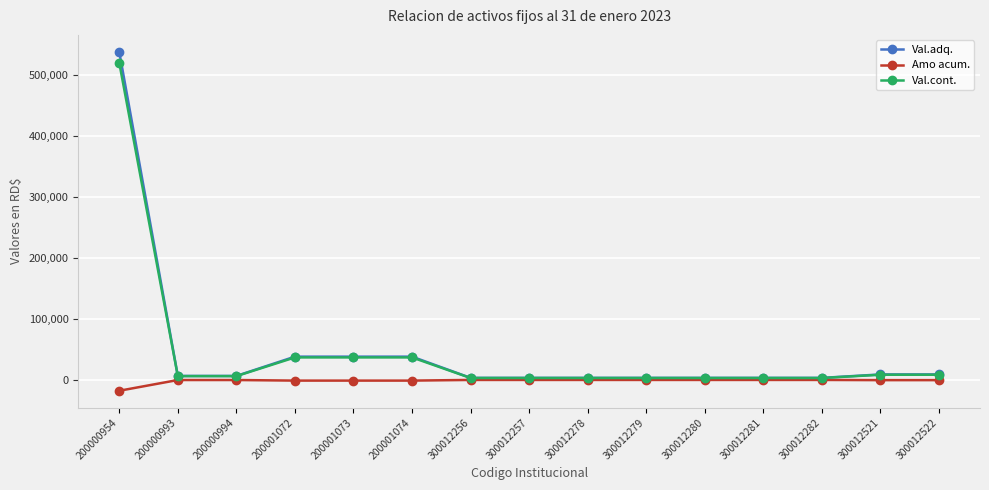

Which series has the widest spread of values?

Val.adq.